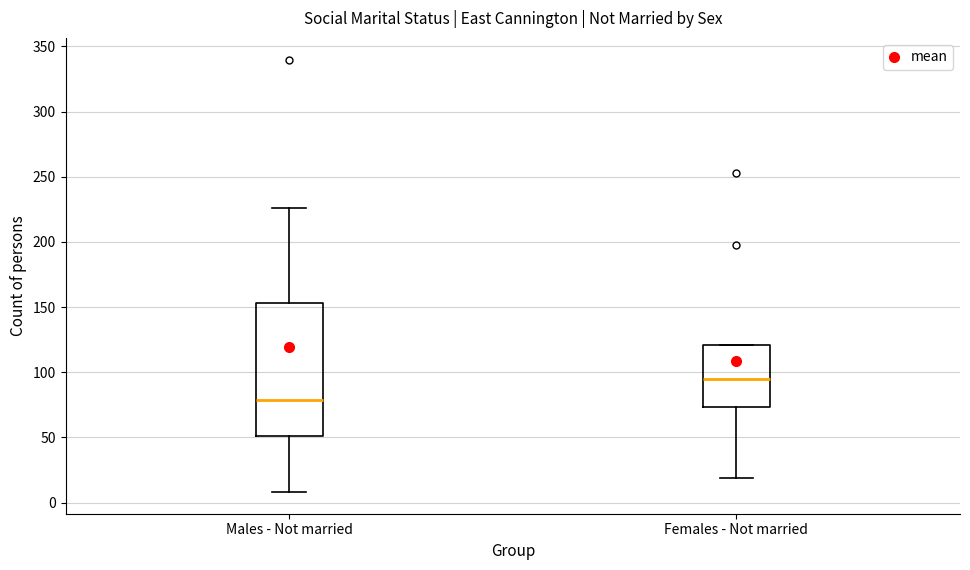

Which box has the highest median line?

Females - Not married